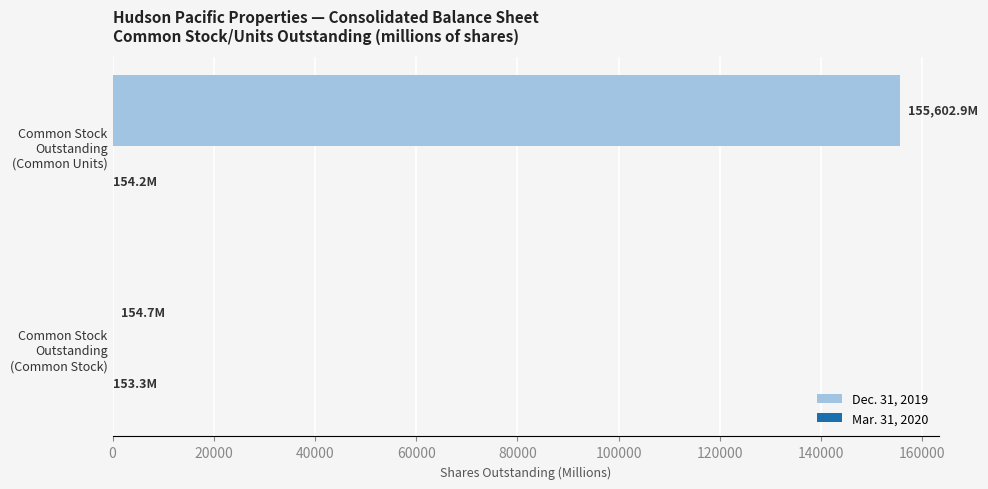

Which series has the largest total across all categories?

Dec. 31, 2019